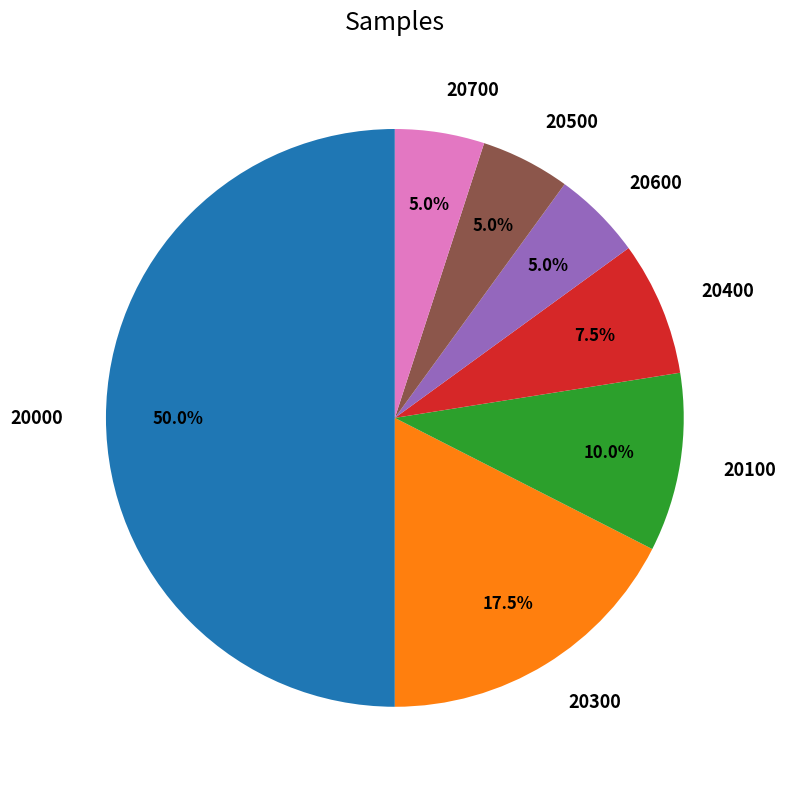

Which has a higher value, 20300 or 20100?

20300